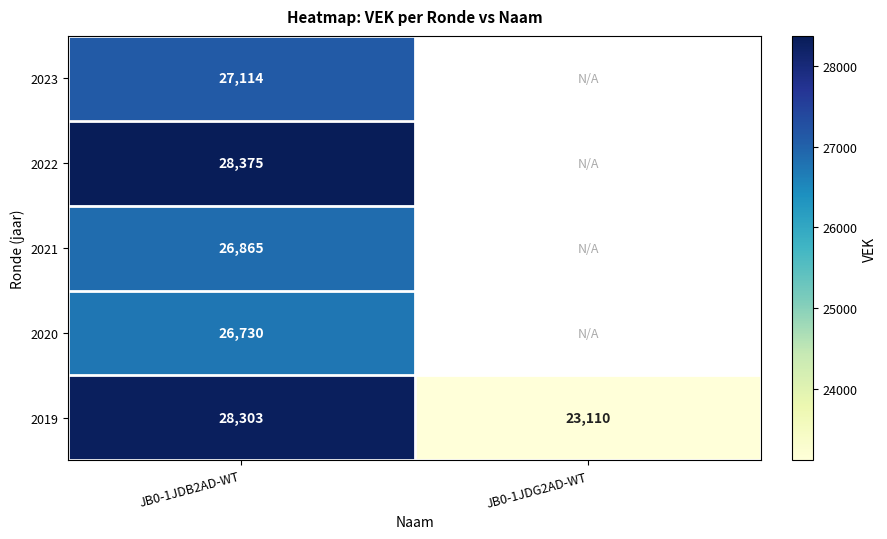

Which has a higher value, JB0-1JDG2AD-WT or JB0-1JDB2AD-WT?

JB0-1JDB2AD-WT